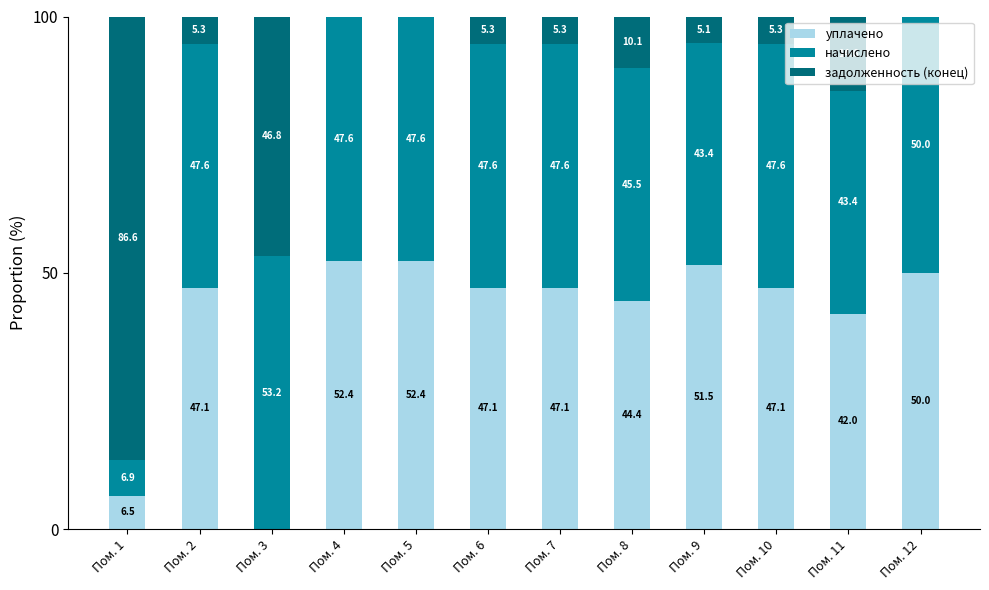

Does the chart contain stacked bars?

Yes